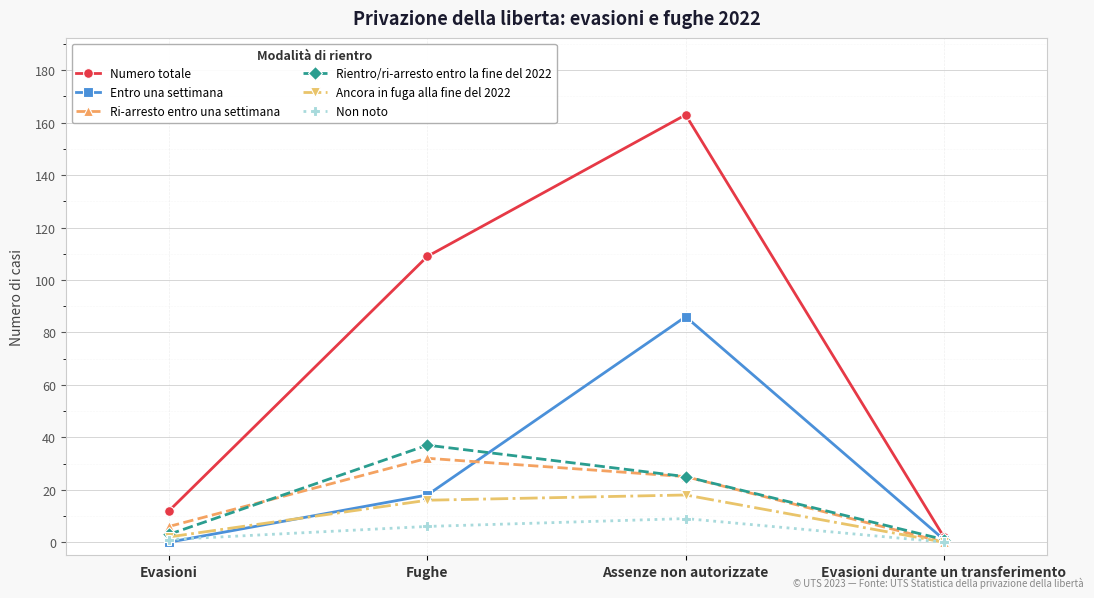

What are all the series names shown in the legend?

Numero totale, Entro una settimana, Ri-arresto entro una settimana, Rientro/ri-arresto entro la fine del 2022, Ancora in fuga alla fine del 2022, Non noto